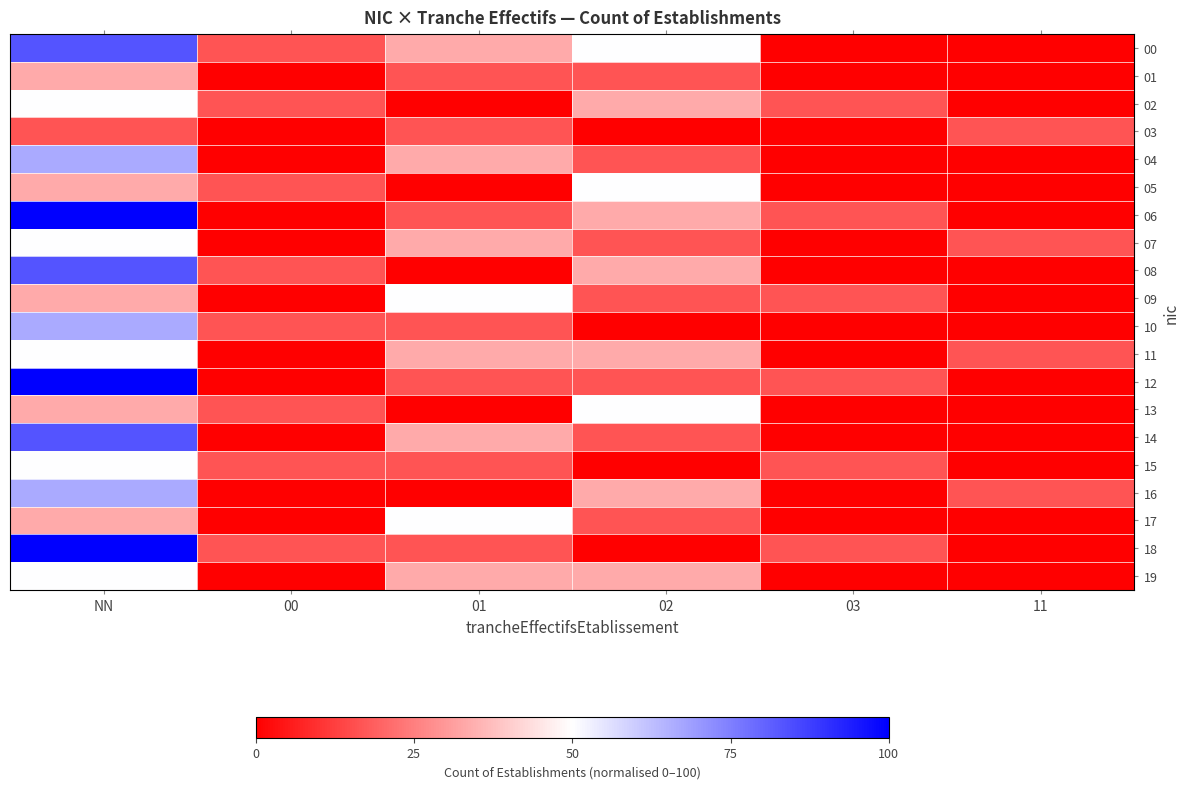

Which category has the lowest value across all series?

03